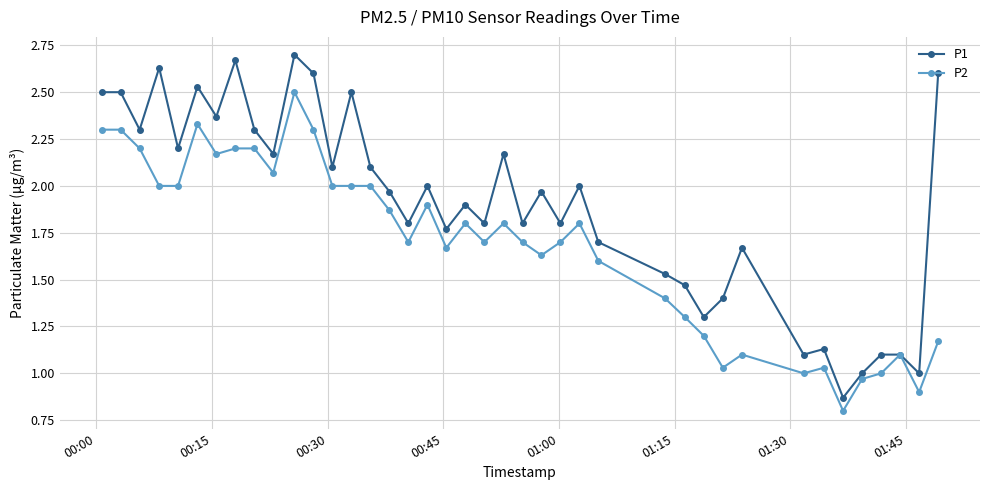

Which series has the largest range (max minus min)?

P1